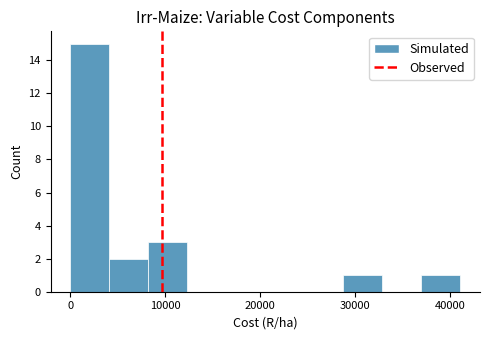

Reading left to right, transcribe this chart: for each bar, give the range it covers on the x-axis and its height. Neither the bar edges nor the heights are printed on the chart, so give them approximately, as read against the axes.

0 to 4000: 15
4000 to 8000: 2
8000 to 12000: 3
12000 to 16000: 0
16000 to 21000: 0
21000 to 25000: 0
25000 to 29000: 0
29000 to 33000: 1
33000 to 37000: 0
37000 to 41000: 1